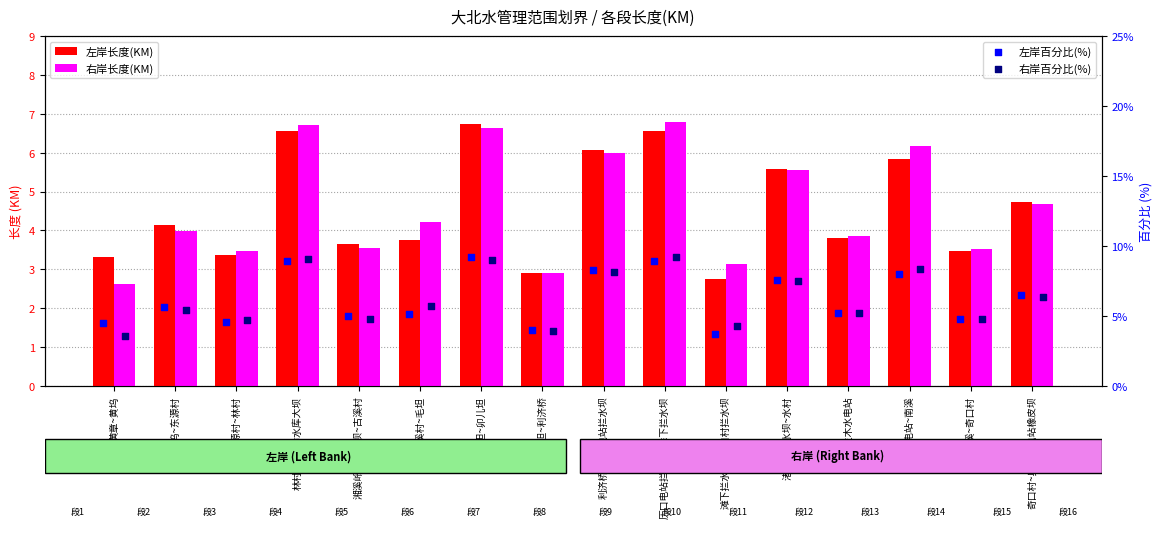

At which category is the sum across all series the highest?

毛坦~卯儿坦